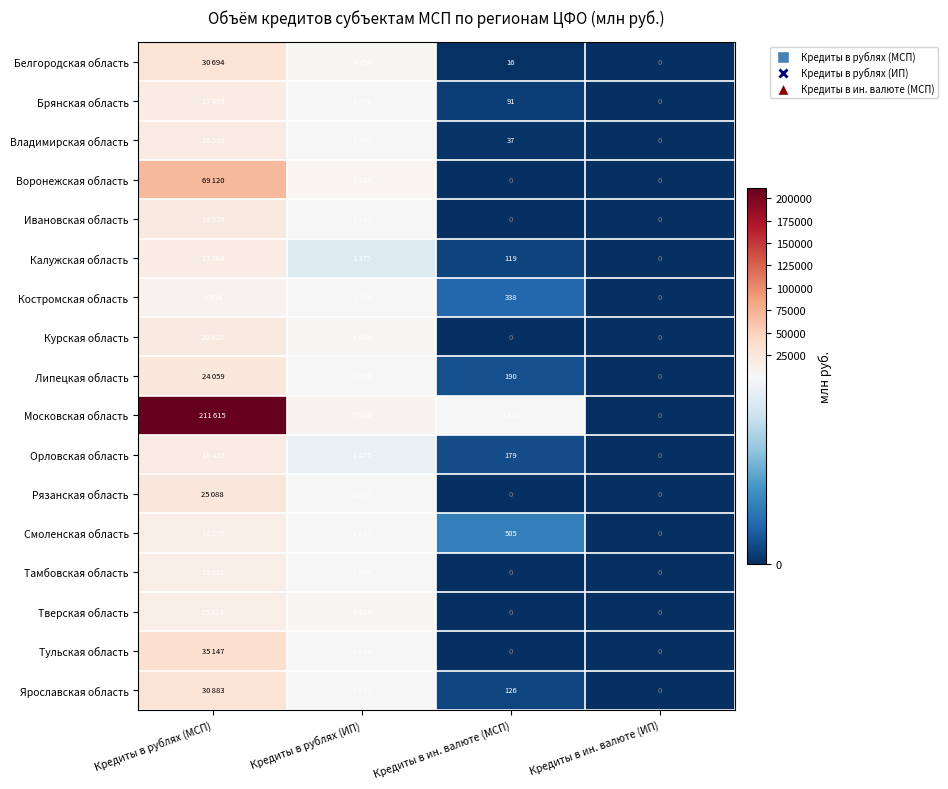

The Смоленская область series shows 505 at Кредиты в ин. валюте (МСП). True or false?

True